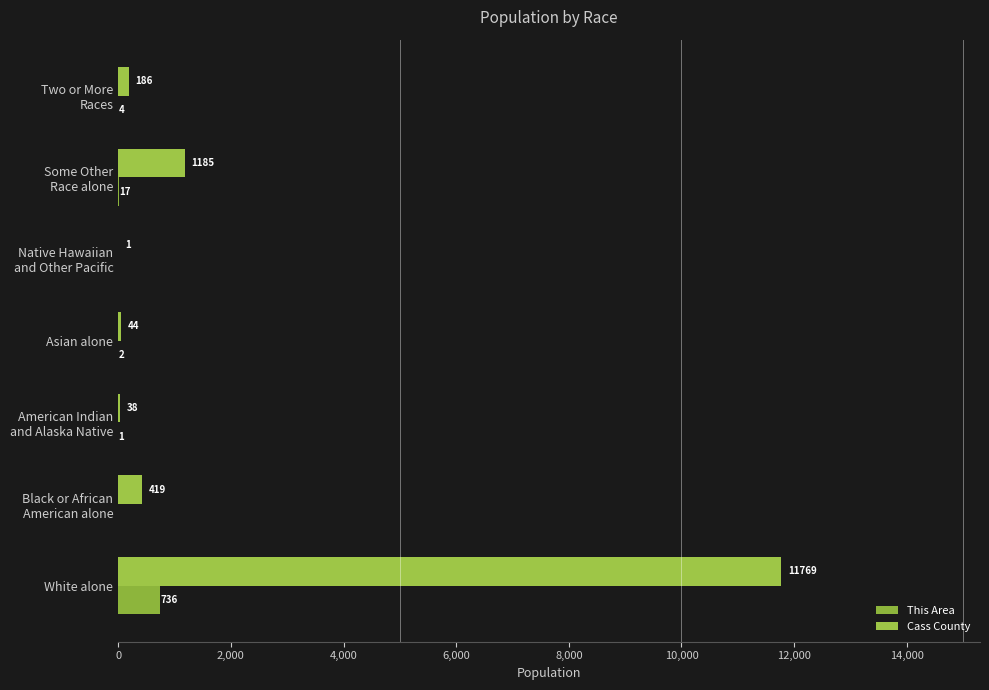

Reading right to left, transcribe all the data shown in this chart.

This Area: 4	17	0	2	1	0	736
Cass County: 186	1185	1	44	38	419	11769